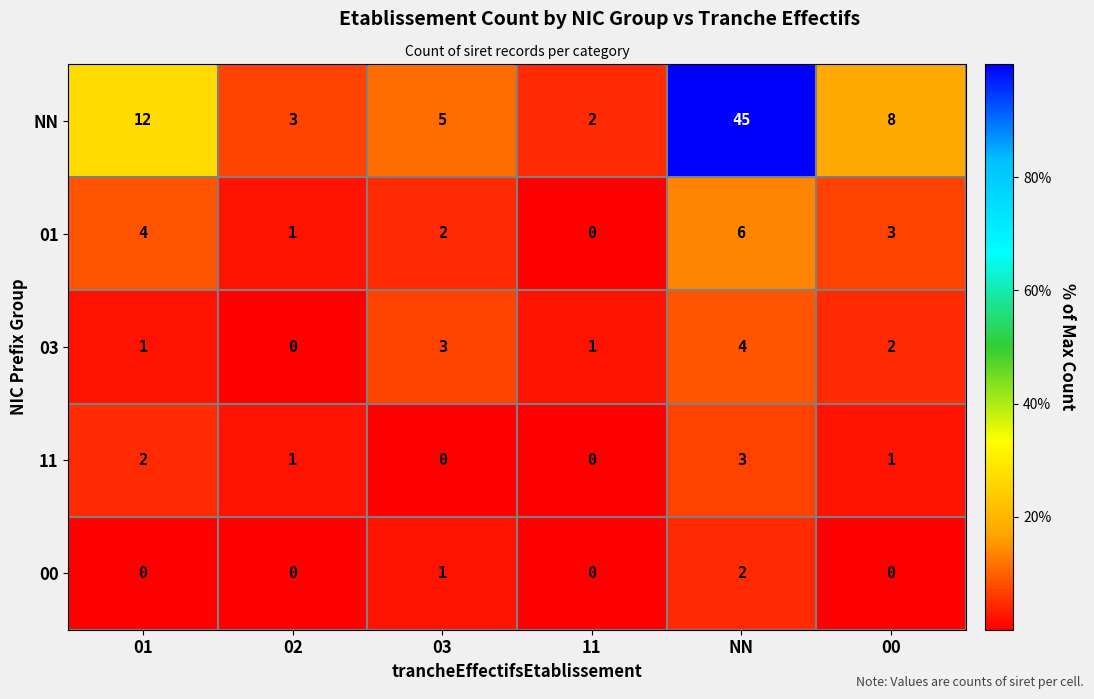

Reading right to left, list all the values displayed in this chart.

NN: 8	45	2	5	3	12
01: 3	6	0	2	1	4
03: 2	4	1	3	0	1
11: 1	3	0	0	1	2
00: 0	2	0	1	0	0